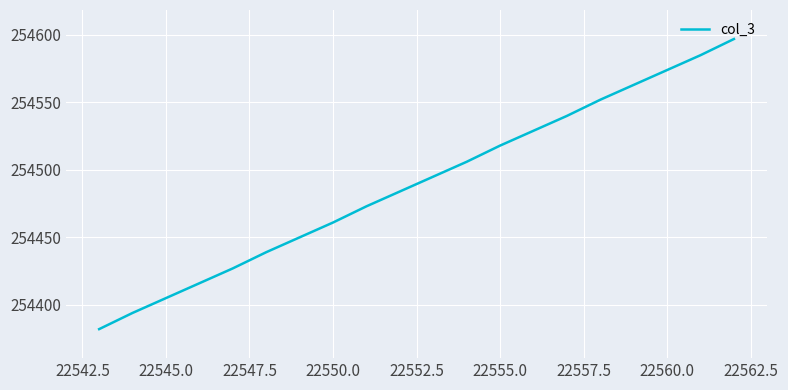

What is the minimum value shown in the chart?

254382